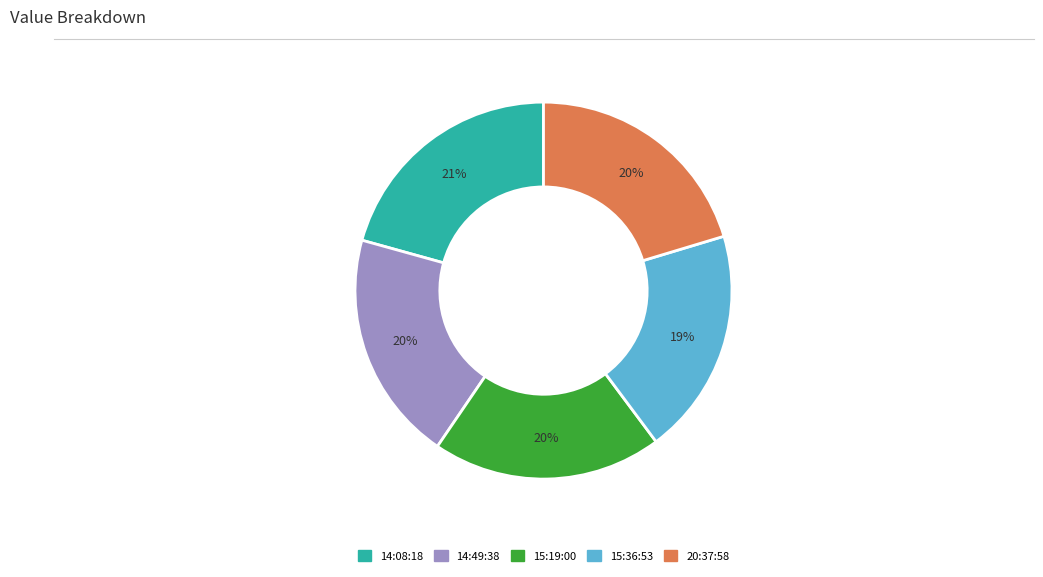

Is there a majority slice in this chart?

No